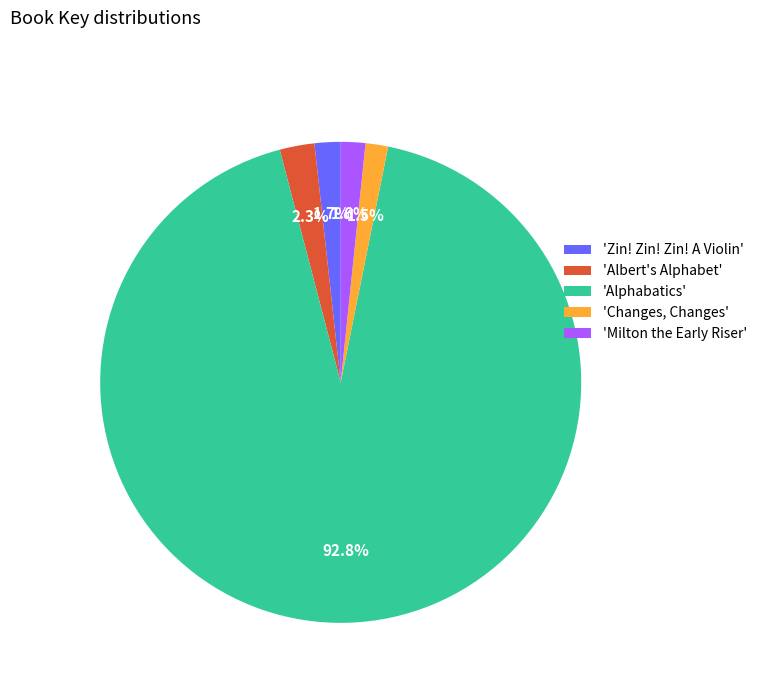

Which has a higher value, 'Alphabatics' or 'Milton the Early Riser'?

'Alphabatics'